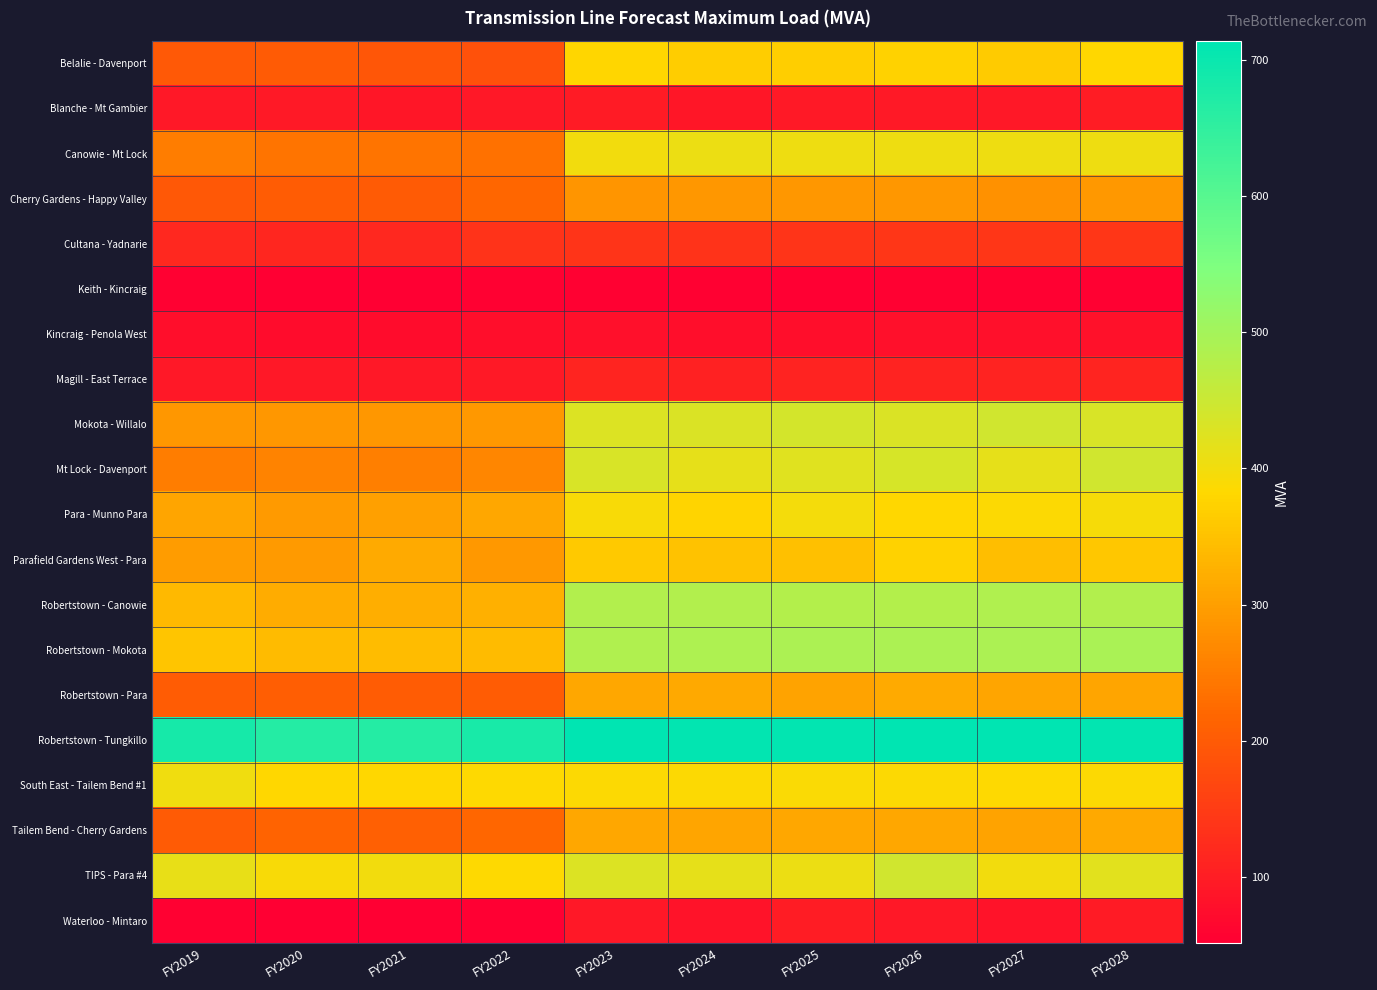

What is the minimum value shown in the chart?

51.1